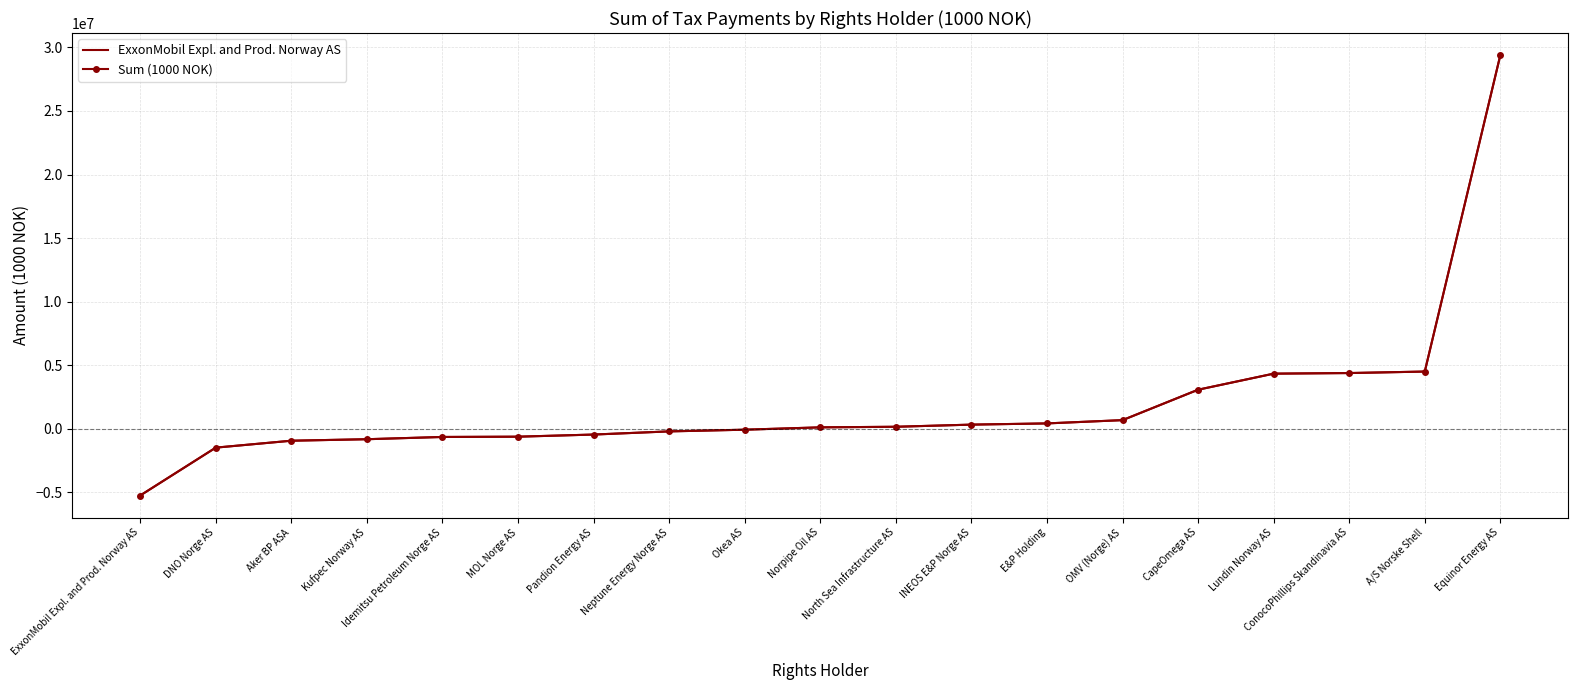

Reading left to right, transcribe all the data shown in this chart.

A/S Norske Shell=4505422	Aker BP ASA=-934326	CapeOmega AS=3077241	ConocoPhillips Skandinavia AS=4387628	DNO Norge AS=-1478381	E&P Holding=426955	Equinor Energy AS=29400497	ExxonMobil Expl. and Prod. Norway AS=-5243548	INEOS E&P Norge AS=331159	Lundin Norway AS=4340709	Neptune Energy Norge AS=-201633	Norpipe Oil AS=116690	North Sea Infrastructure AS=162896	Okea AS=-67582	OMV (Norge) AS=684101	Pandion Energy AS=-449568	Kufpec Norway AS=-816449	Idemitsu Petroleum Norge AS=-639263	MOL Norge AS=-617448